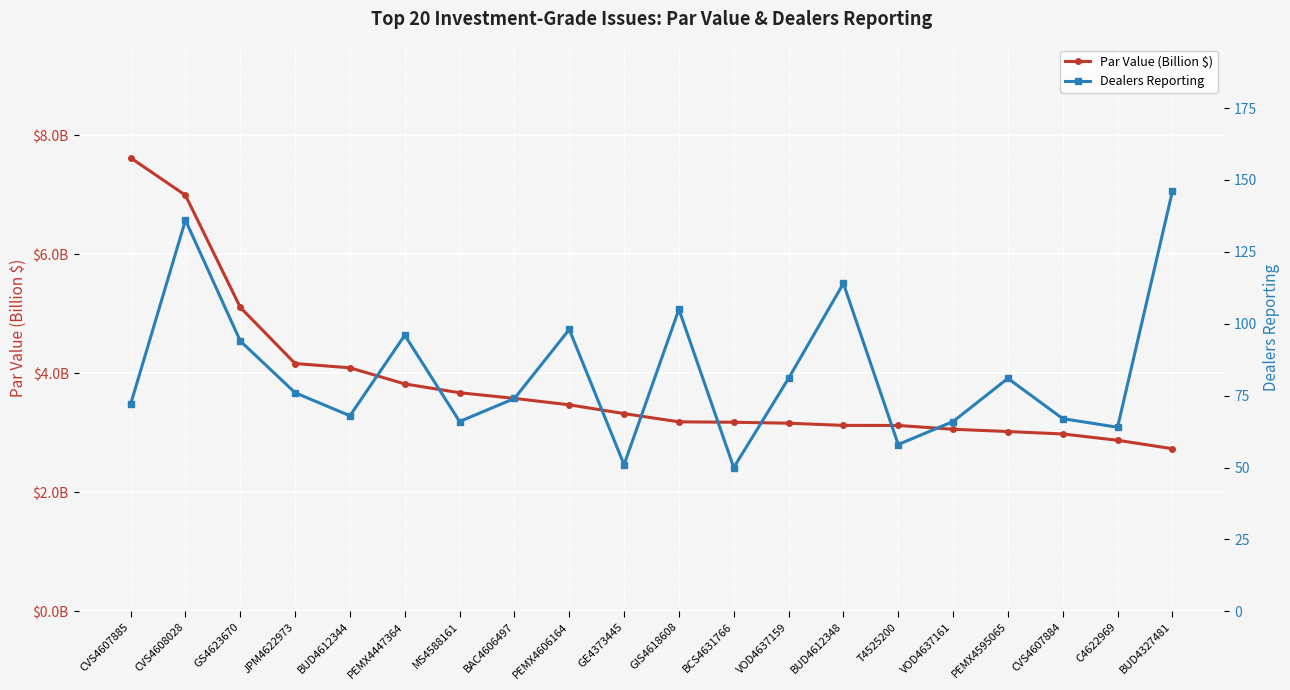

Is the value of Par Value (Billion $) at GIS4618608 greater than the value of Dealers Reporting at BCS4631766?

No